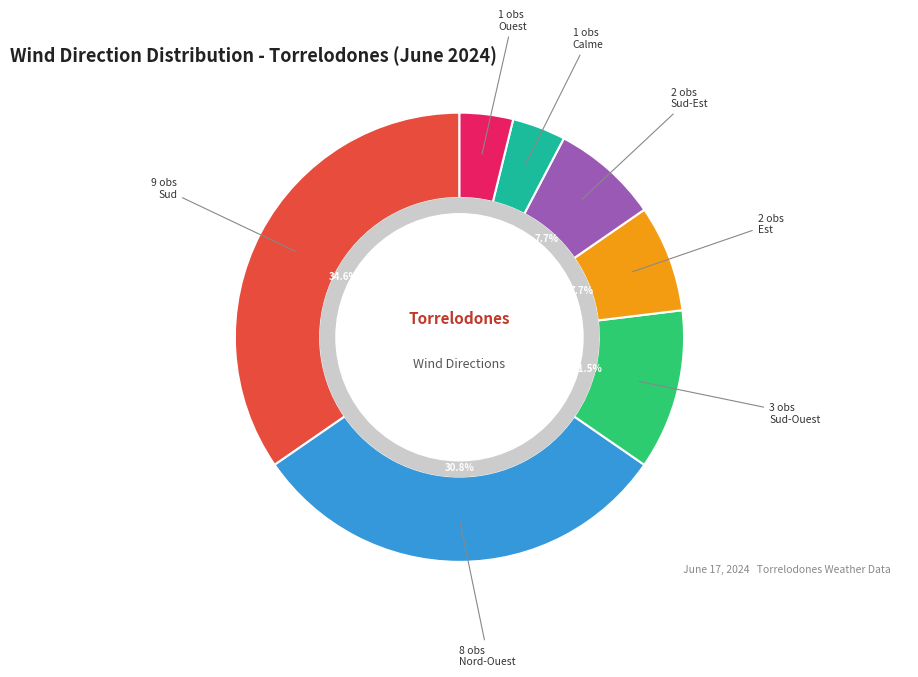

To the nearest percent, what is the average slice percentage?

14%